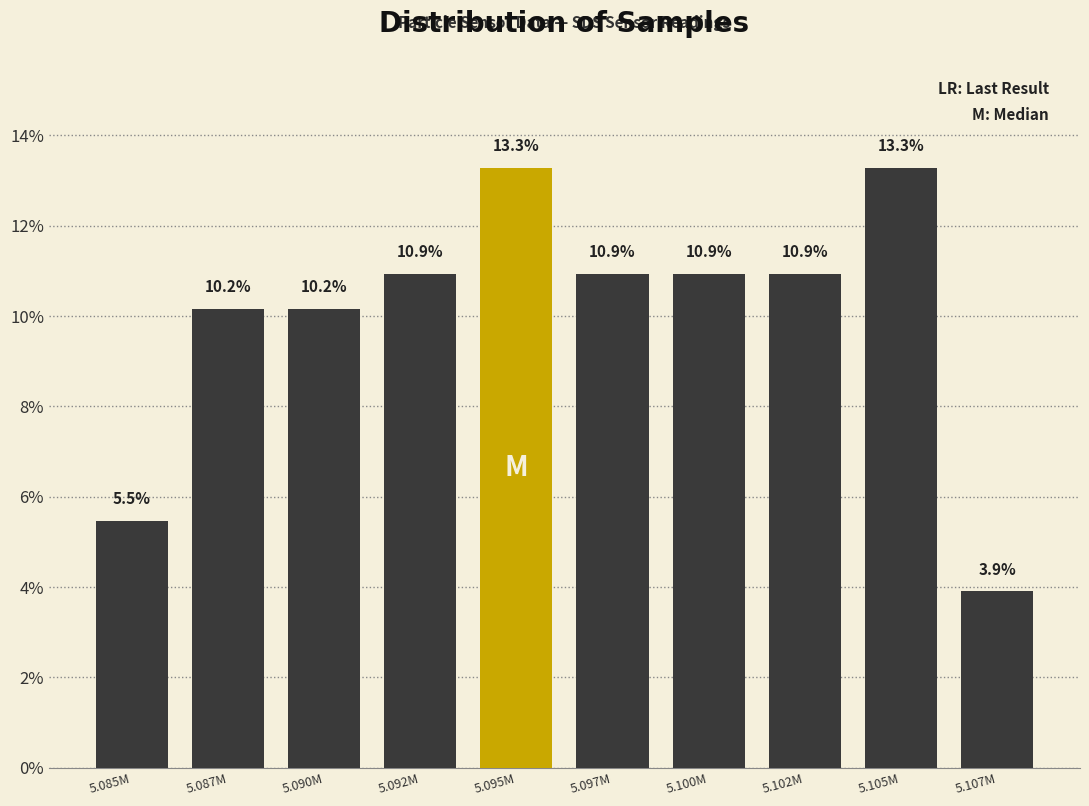

Reading left to right, list all the values displayed in this chart.

5.085M=5.5	5.087M=10.2	5.090M=10.2	5.092M=10.9	5.095M=13.3	5.097M=10.9	5.100M=10.9	5.102M=10.9	5.105M=13.3	5.107M=3.9